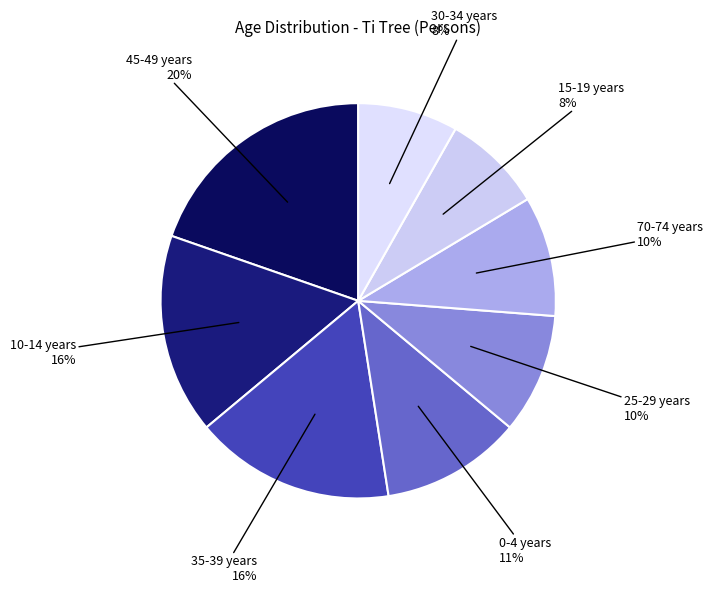

Count the number of slices in the pie.

8